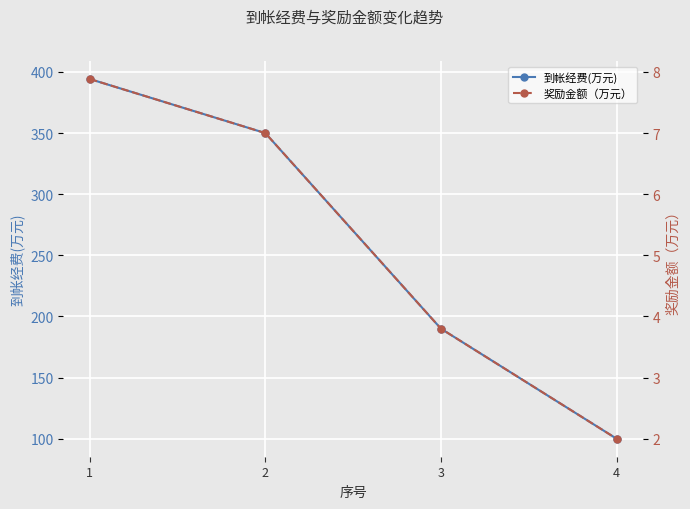

What is the difference between the 奖励金额（万元） values at 1 and 3?

4.1